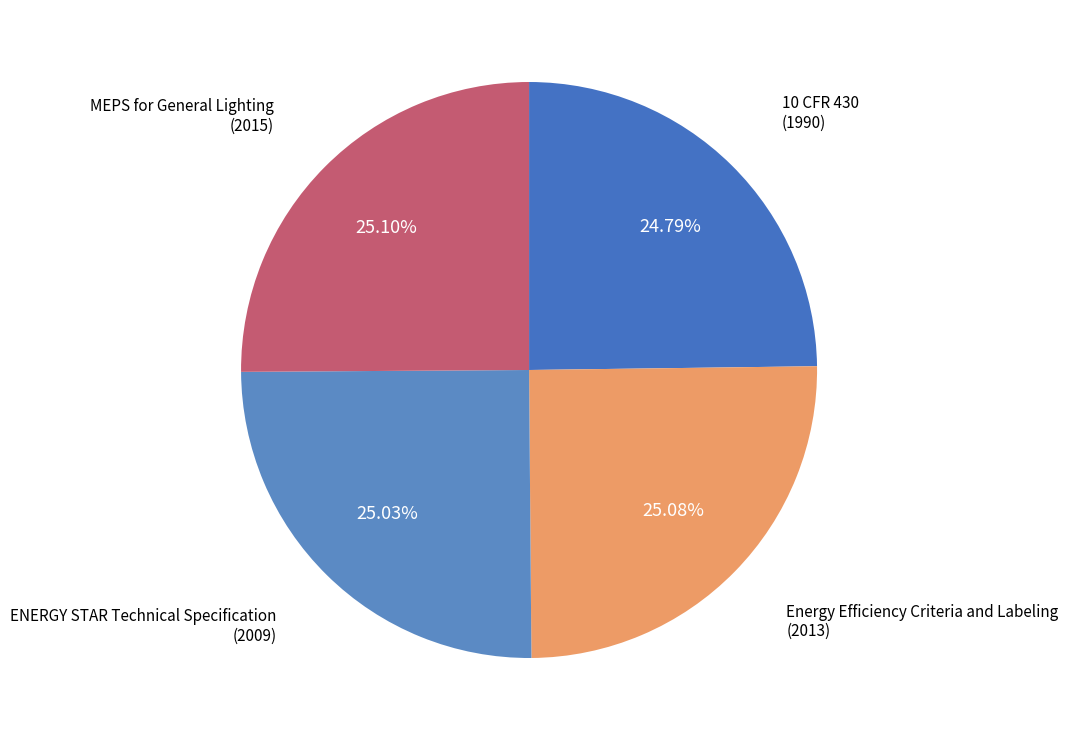

True or false: ENERGY STAR Technical Specification accounts for 30% of the total.

False